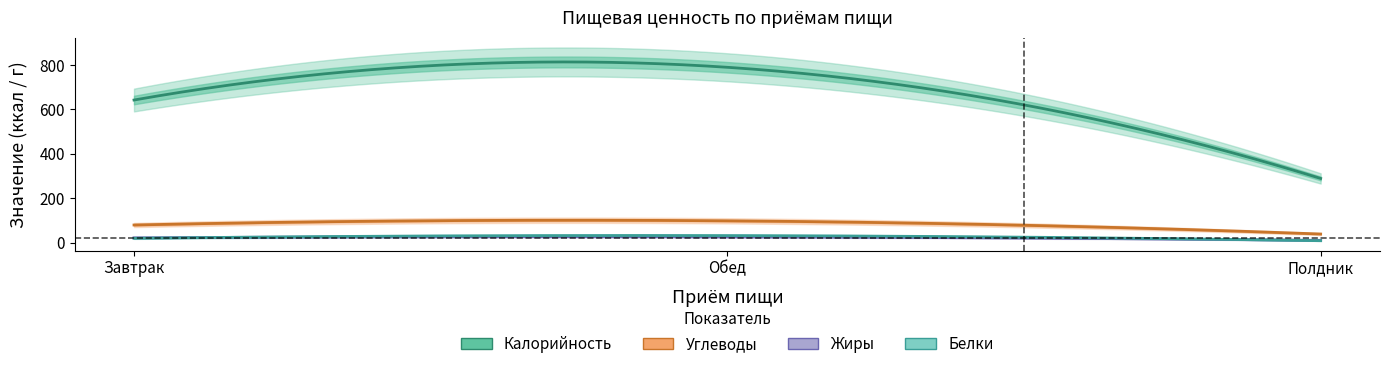

What is the approximate value of Калорийность at Завтрак?

642.1